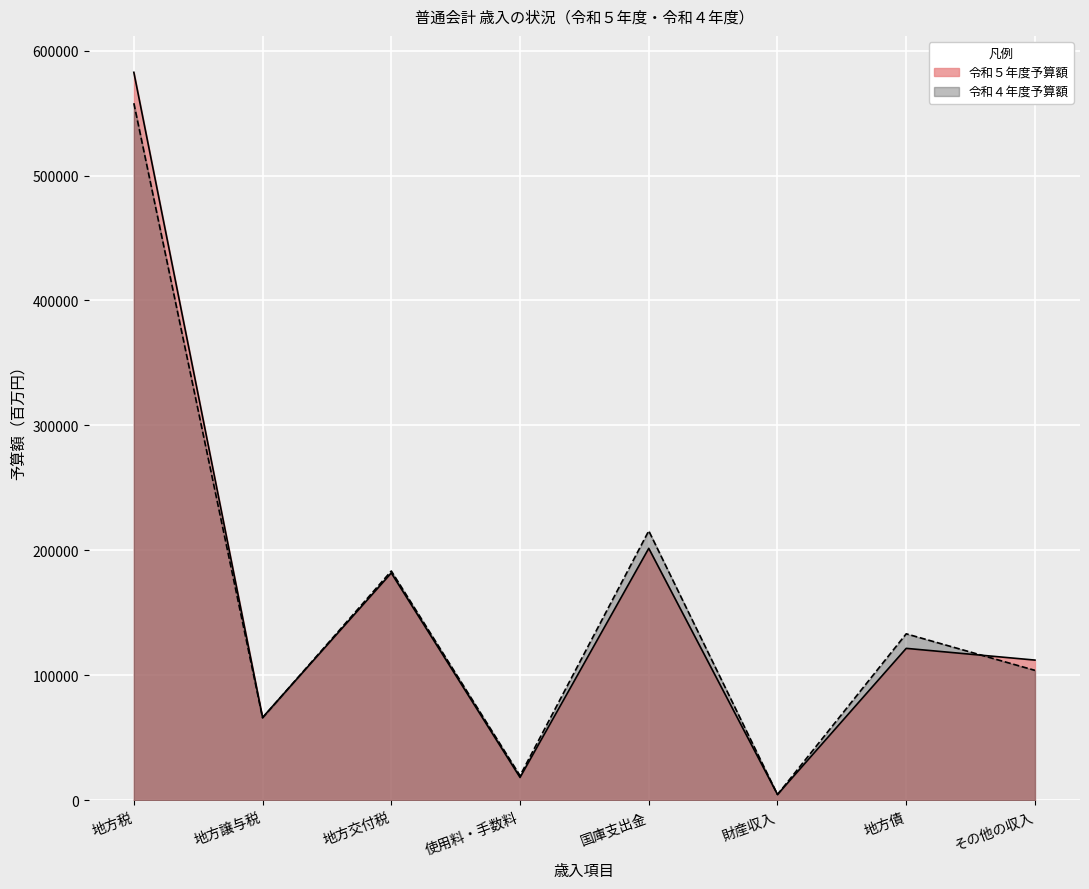

Rank the series by their average value, from highest to lowest.

令和５年度予算額, 令和４年度予算額